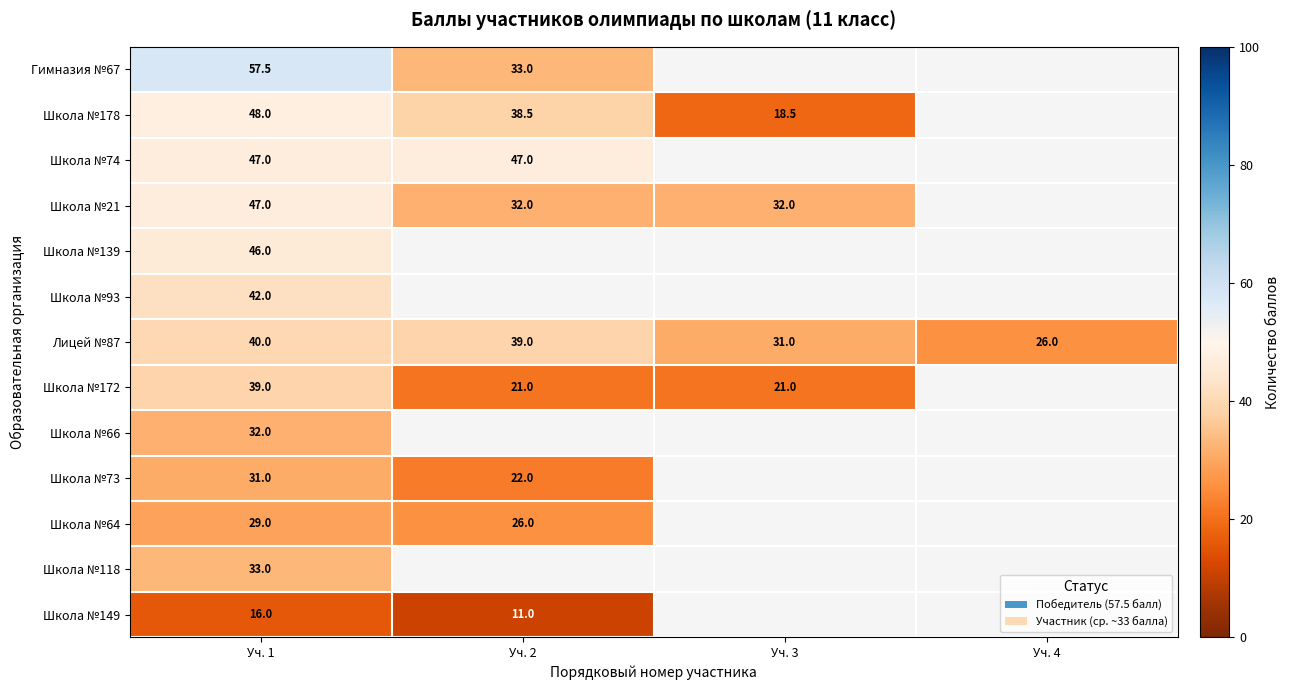

Count the number of categories in the chart.

4